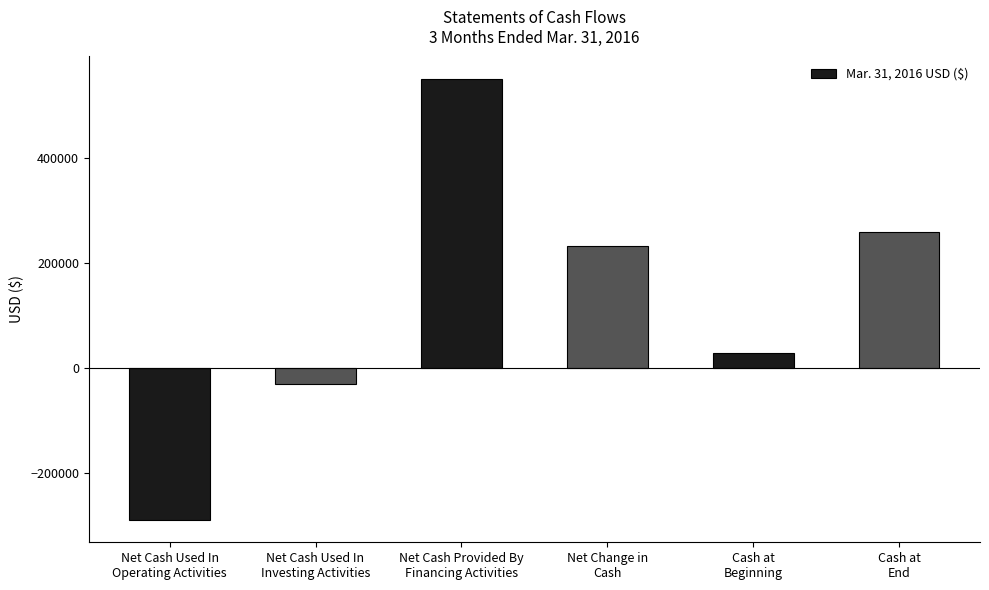

At which category does the chart reach its peak across all series?

Net Cash Provided By
Financing Activities